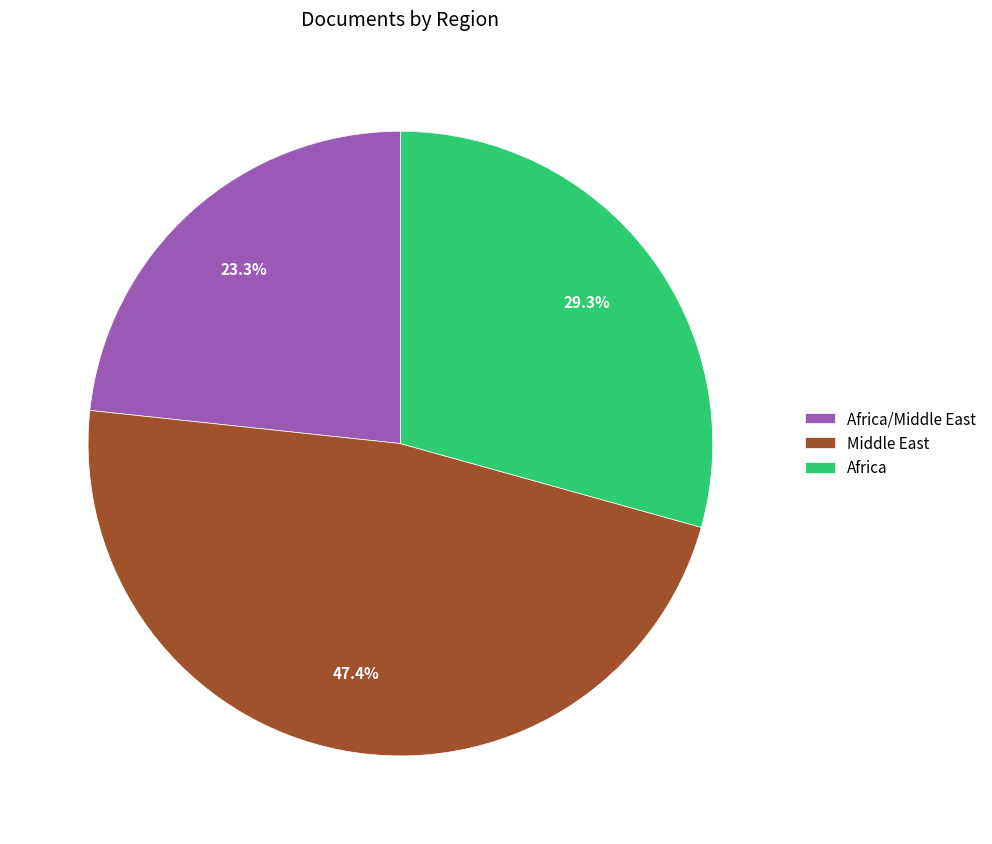

Is Middle East the majority of the pie?

No